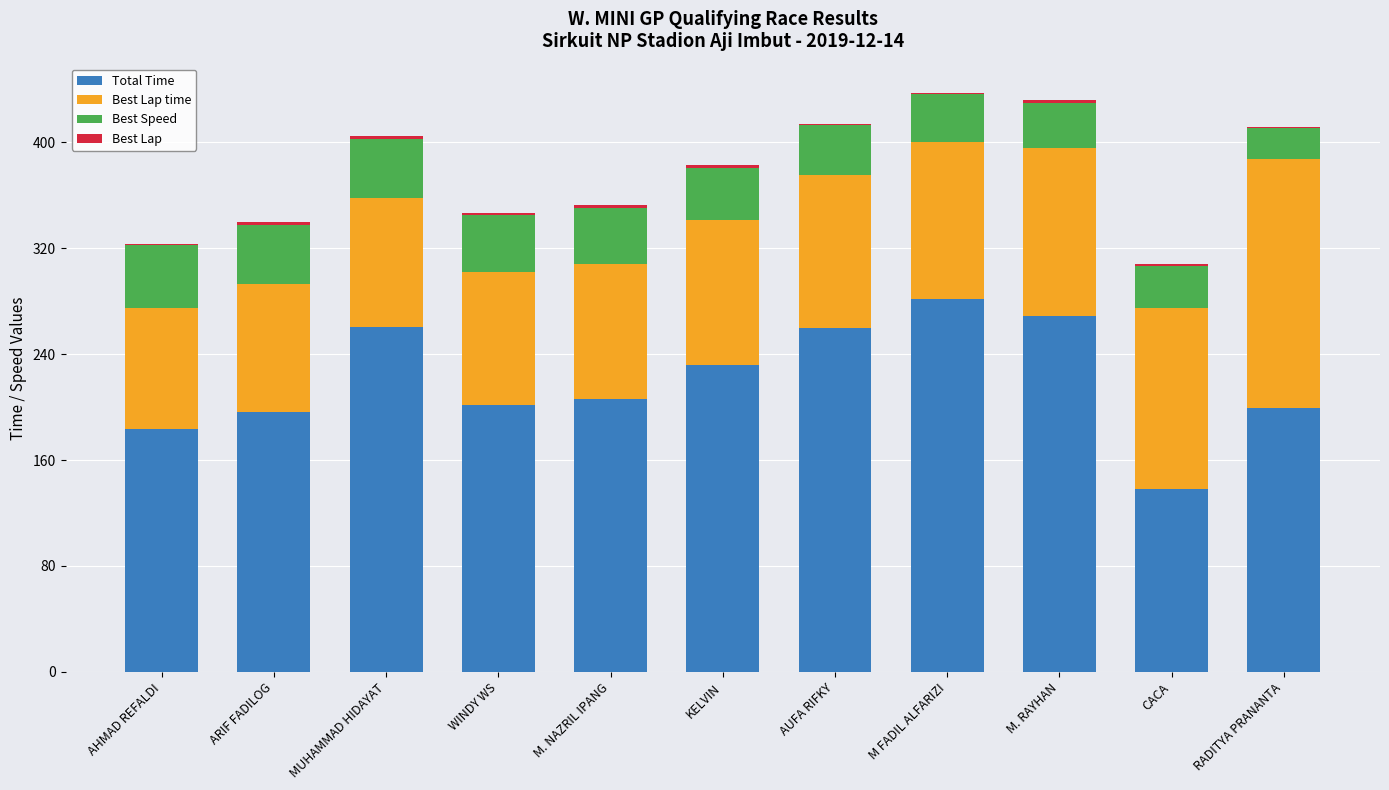

Which category has the highest value in the Total Time series?

M FADIL ALFARIZI